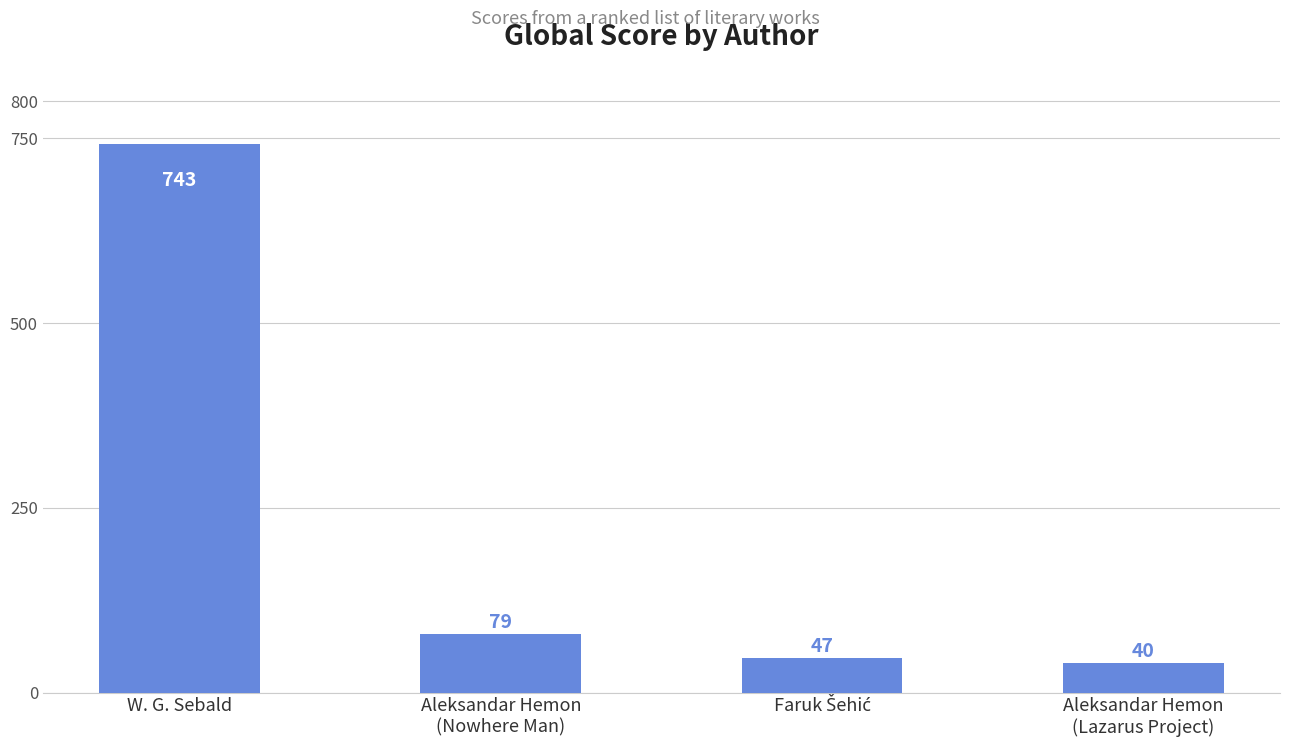

What is the difference between the values at Aleksandar Hemon
(Lazarus Project) and W. G. Sebald?

703